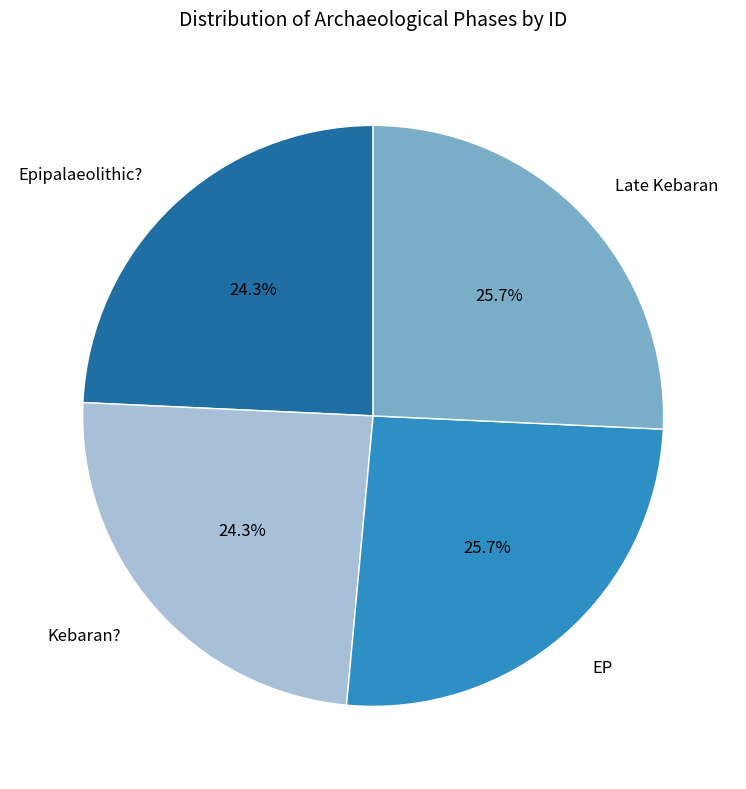

What percentage is NOT represented by Epipalaeolithic??

75.7%